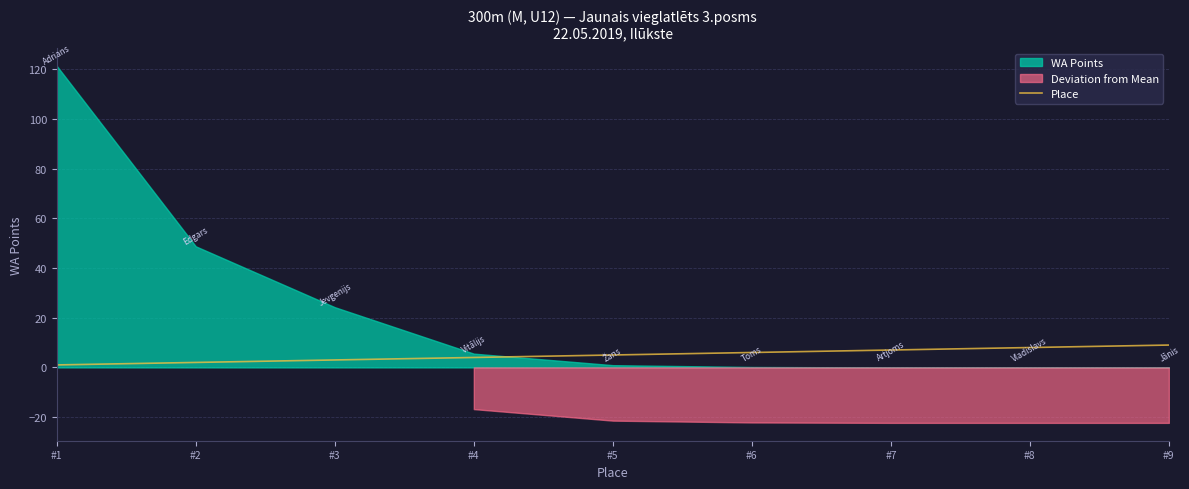

Reading left to right, list all the values displayed in this chart.

1	2	3	4	5	6	7	8	9